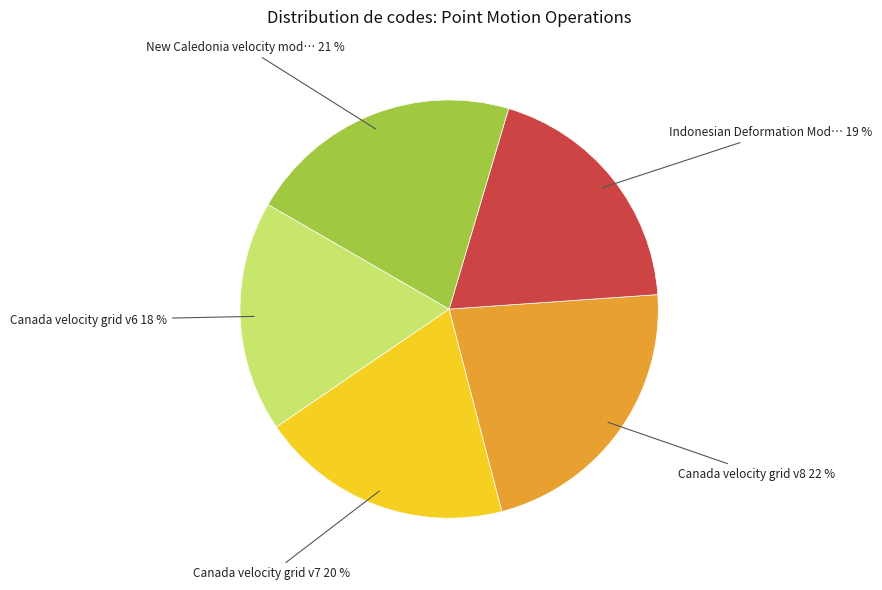

Count the number of slices in the pie.

5